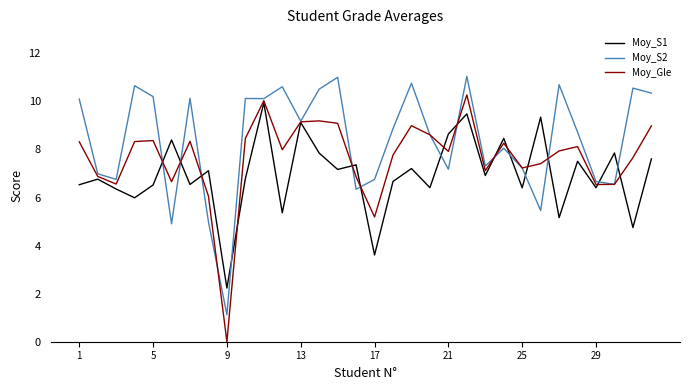

Which series has the widest spread of values?

Moy_Gle